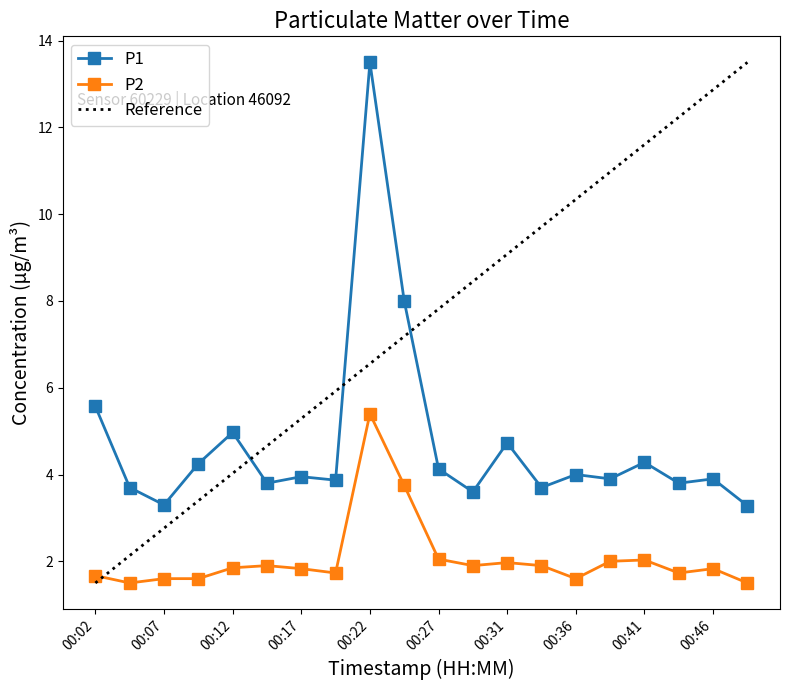

True or false: Reference and P2 intersect in this chart.

True